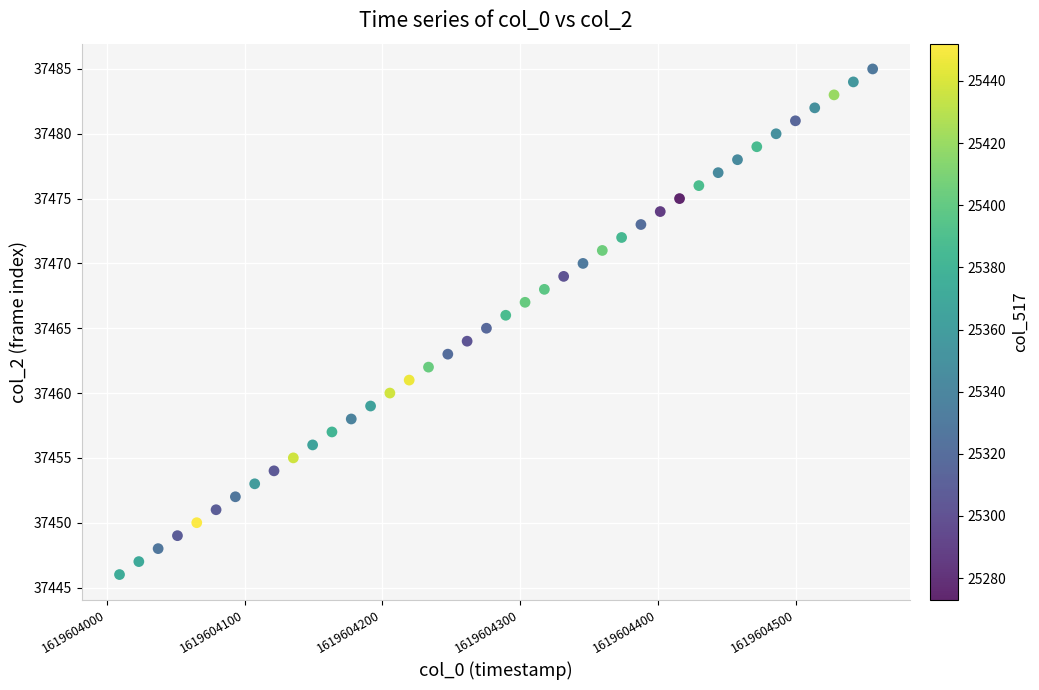

What is the range of Y values (max minus min)?

39